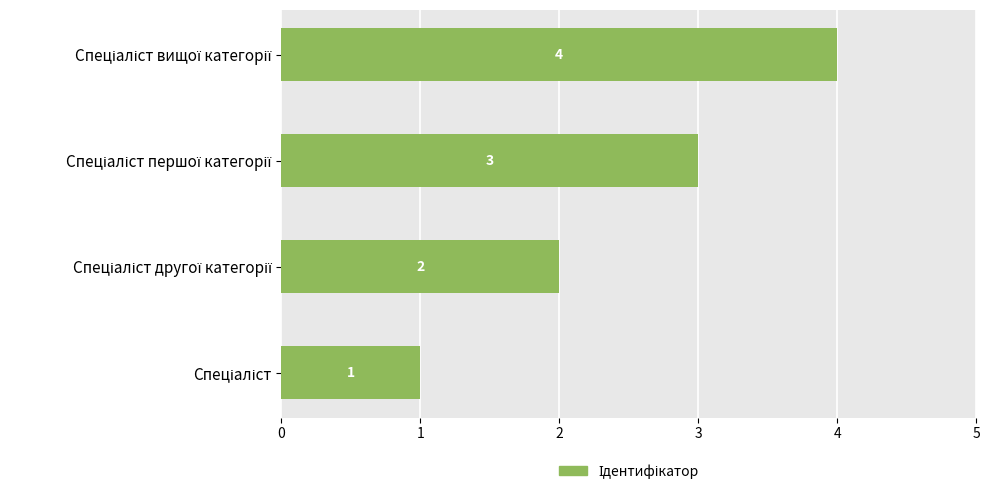

What is the smallest value displayed?

1